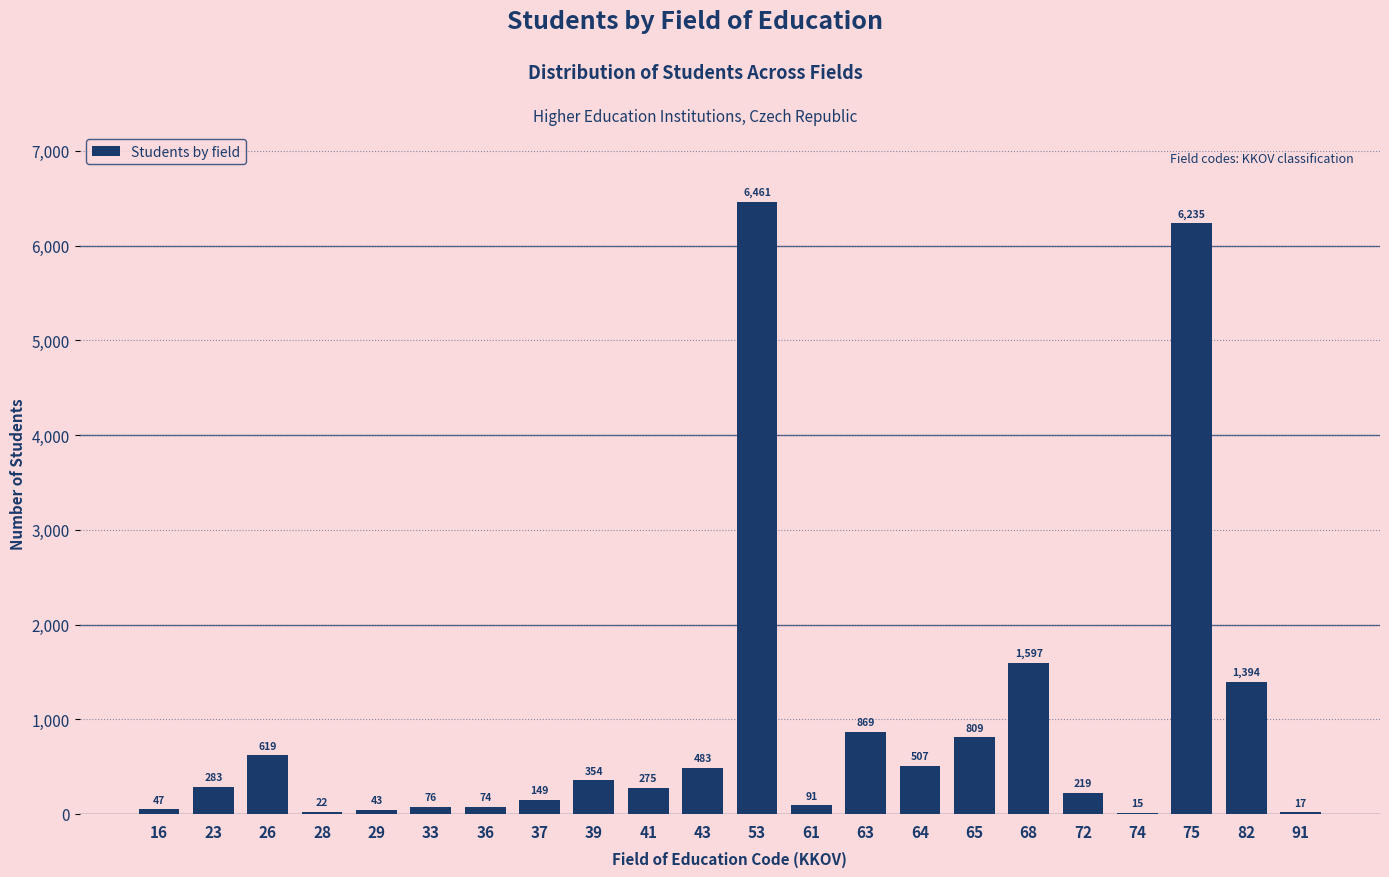

Reading left to right, what are all the values shown in this chart?

16=47	23=283	26=619	28=22	29=43	33=76	36=74	37=149	39=354	41=275	43=483	53=6461	61=91	63=869	64=507	65=809	68=1597	72=219	74=15	75=6235	82=1394	91=17